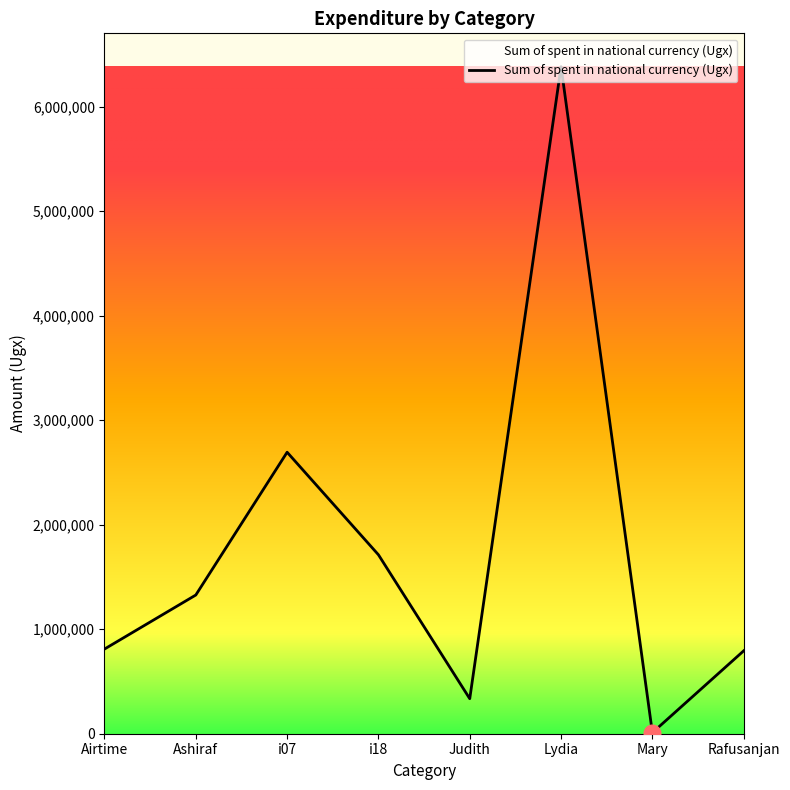

Where is the first local minimum?

Judith